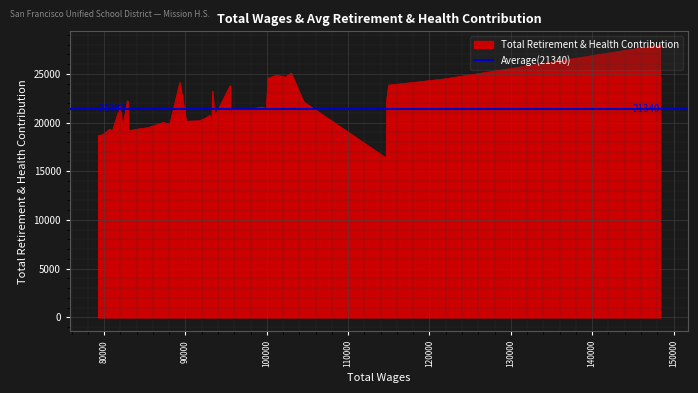

The chart shows a value of 12209 at 18. True or false?

False